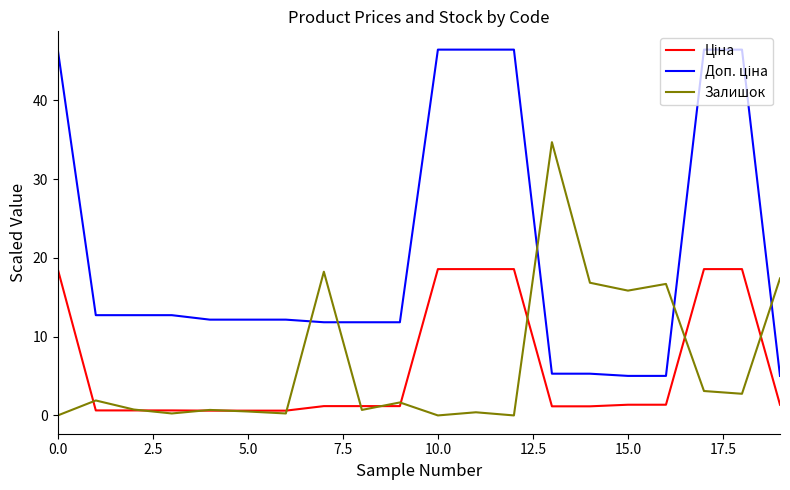

What is the maximum value for Залишок?

34.7